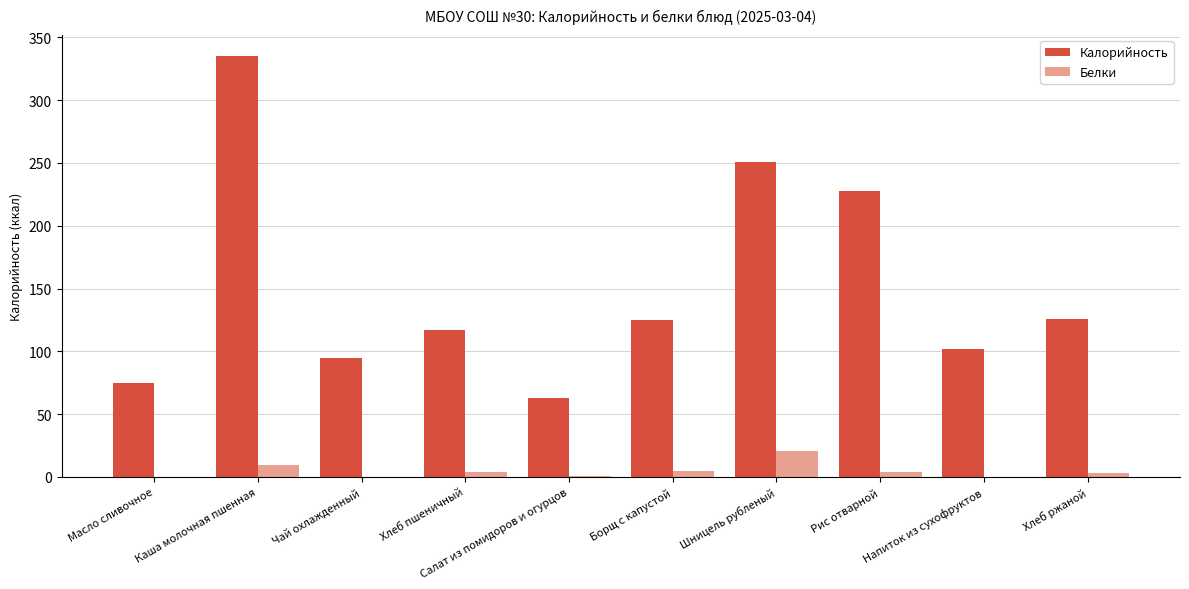

Which label corresponds to the largest value in the chart?

Каша молочная пшенная